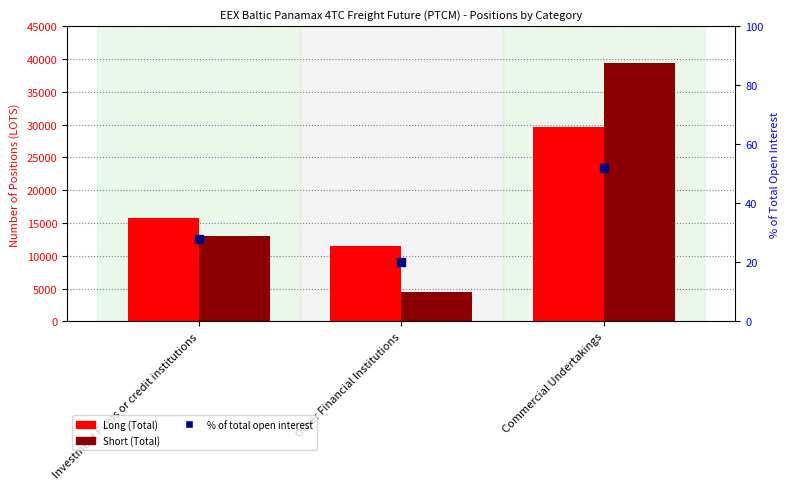

At how many categories does at least one series exceed 34320?

1